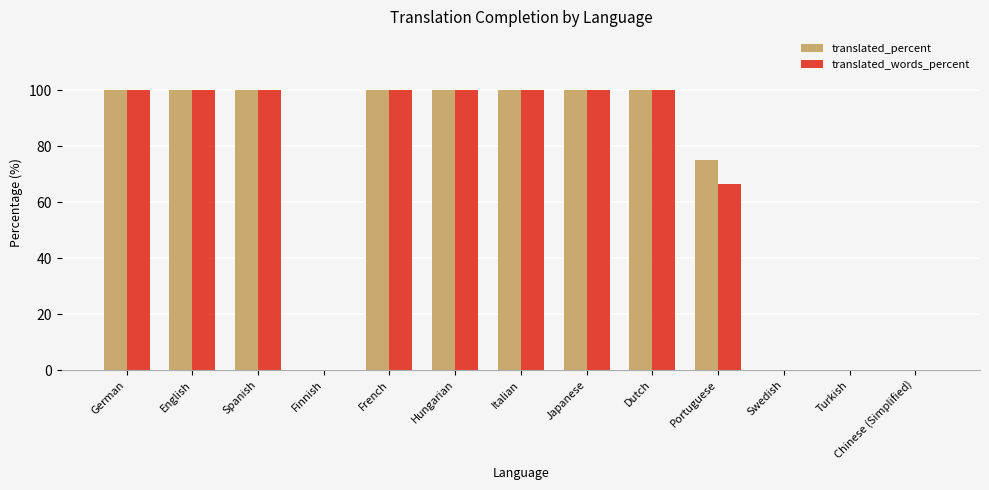

Reading right to left, list all the values displayed in this chart.

translated_percent: 0.0	0.0	0.0	75.0	100.0	100.0	100.0	100.0	100.0	0.0	100.0	100.0	100.0
translated_words_percent: 0.0	0.0	0.0	66.6	100.0	100.0	100.0	100.0	100.0	0.0	100.0	100.0	100.0